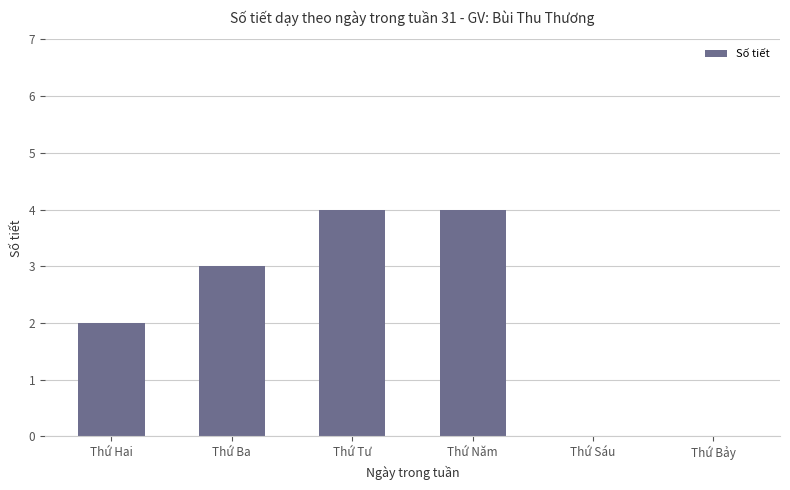

Between Thứ Ba and Thứ Tư, which is larger?

Thứ Tư